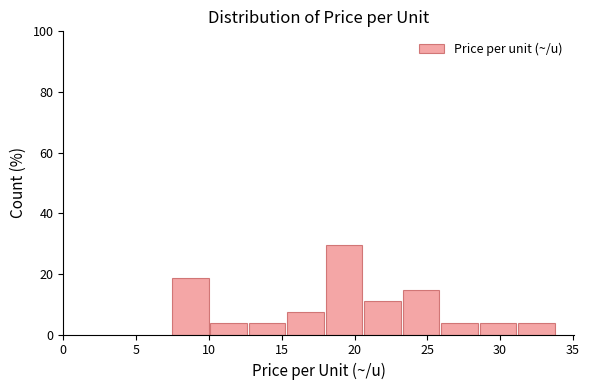

Reading left to right, list every bar in this chart as the range it spans on the x-axis followed by its height. Neither the bar edges nor the heights are printed on the chart, so give them approximately, as read against the axes.

7.5 to 10.0: 18
10.0 to 12.5: 4
12.5 to 15.5: 4
15.5 to 18.0: 8
18.0 to 20.5: 30
20.5 to 23.0: 12
23.0 to 26.0: 14
26.0 to 28.5: 4
28.5 to 31.0: 4
31.0 to 34.0: 4